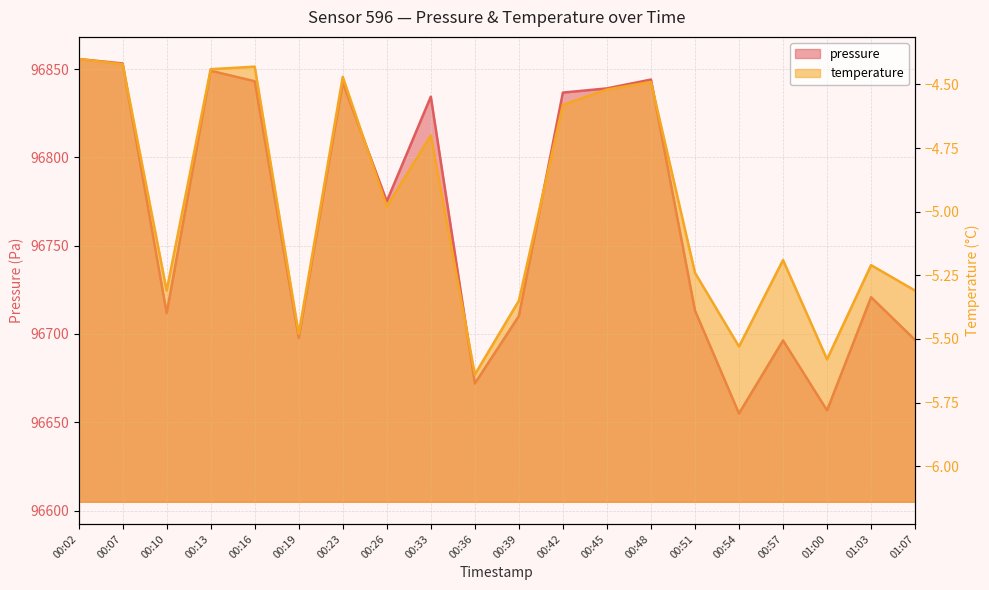

What is the highest value of the temperature series?

-4.4